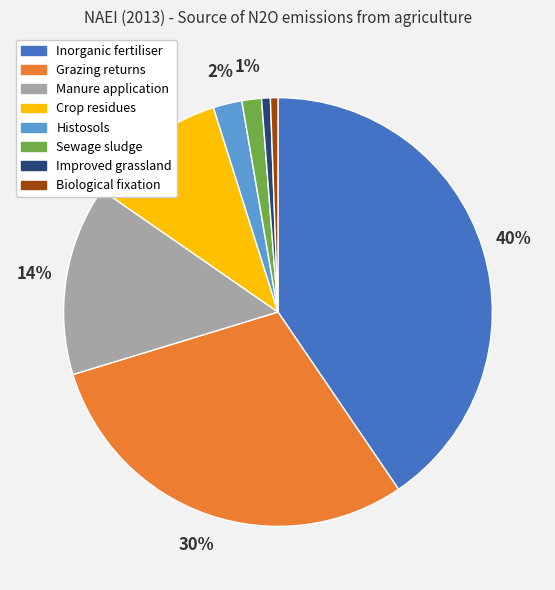

What percentage is the Inorganic fertiliser slice, to the nearest percent?

40%